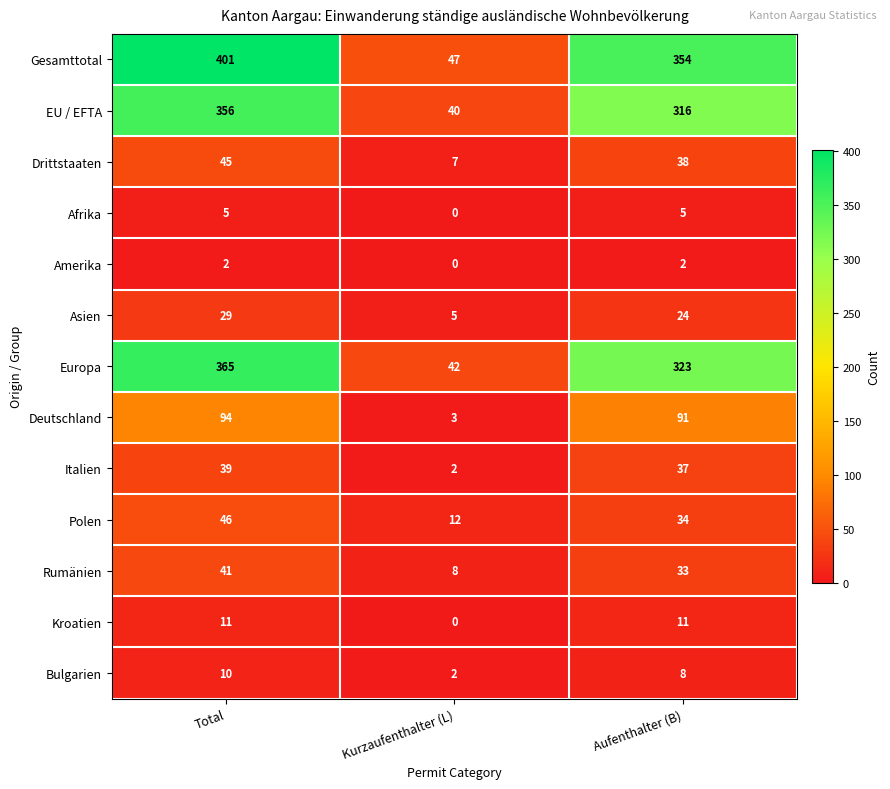

Which series has the widest spread of values?

Gesamttotal